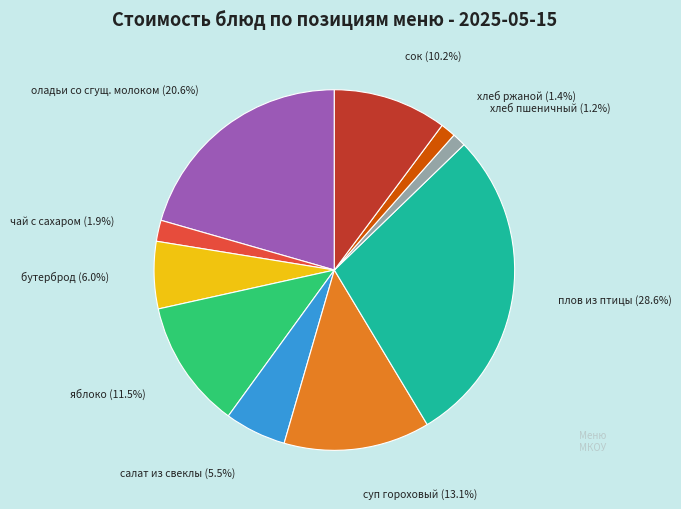

Is there any slice that represents more than half of the pie?

No